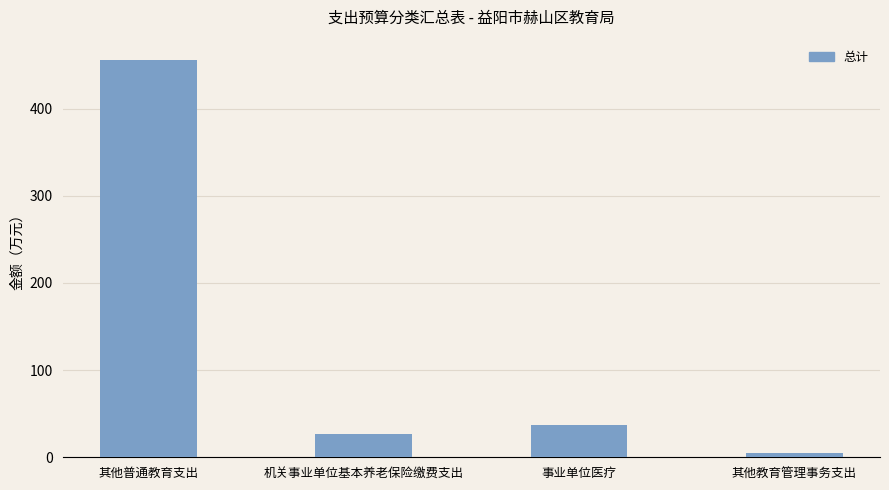

Approximately how many times larger is the value at 机关事业单位基本养老保险缴费支出 compared to 事业单位医疗?

0.7